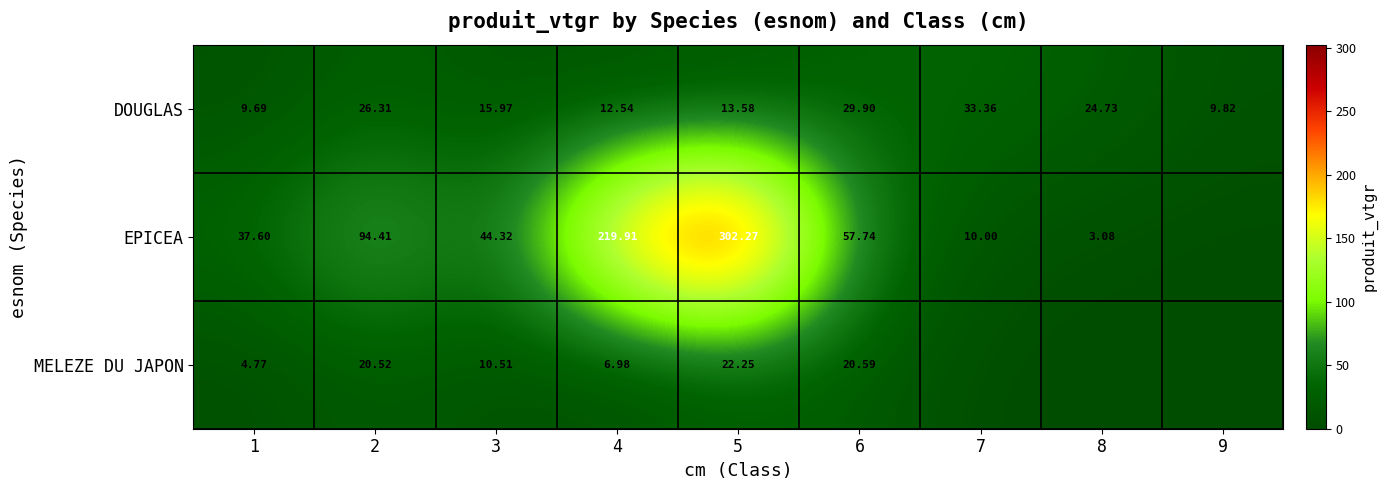

Rank the series at 5 from highest to lowest value.

EPICEA, MELEZE DU JAPON, DOUGLAS